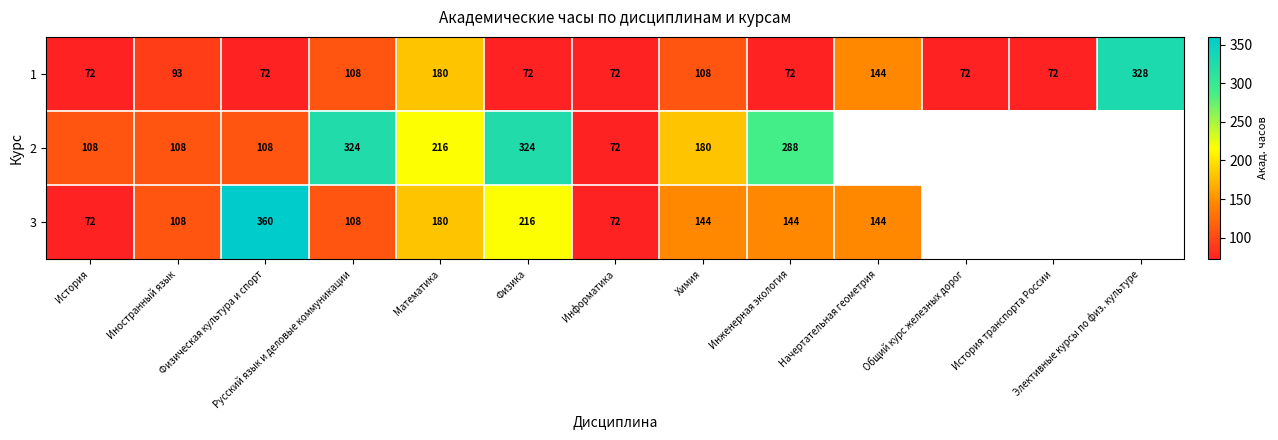

Is it true that 1 equals 93 at Иностранный язык?

True